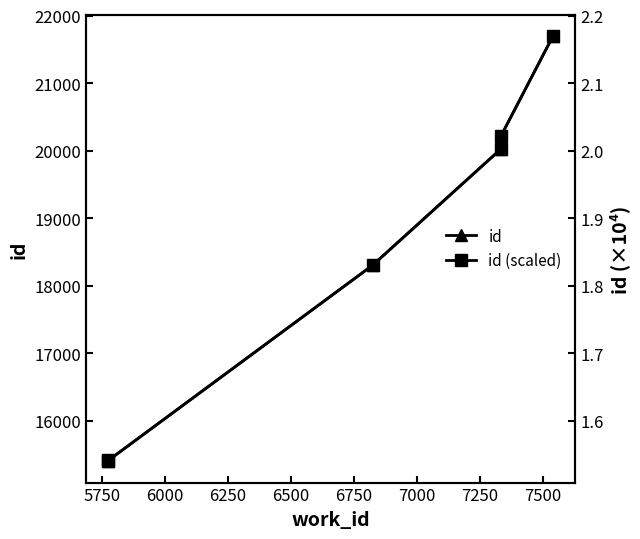

How many categories are shown in the chart?

6